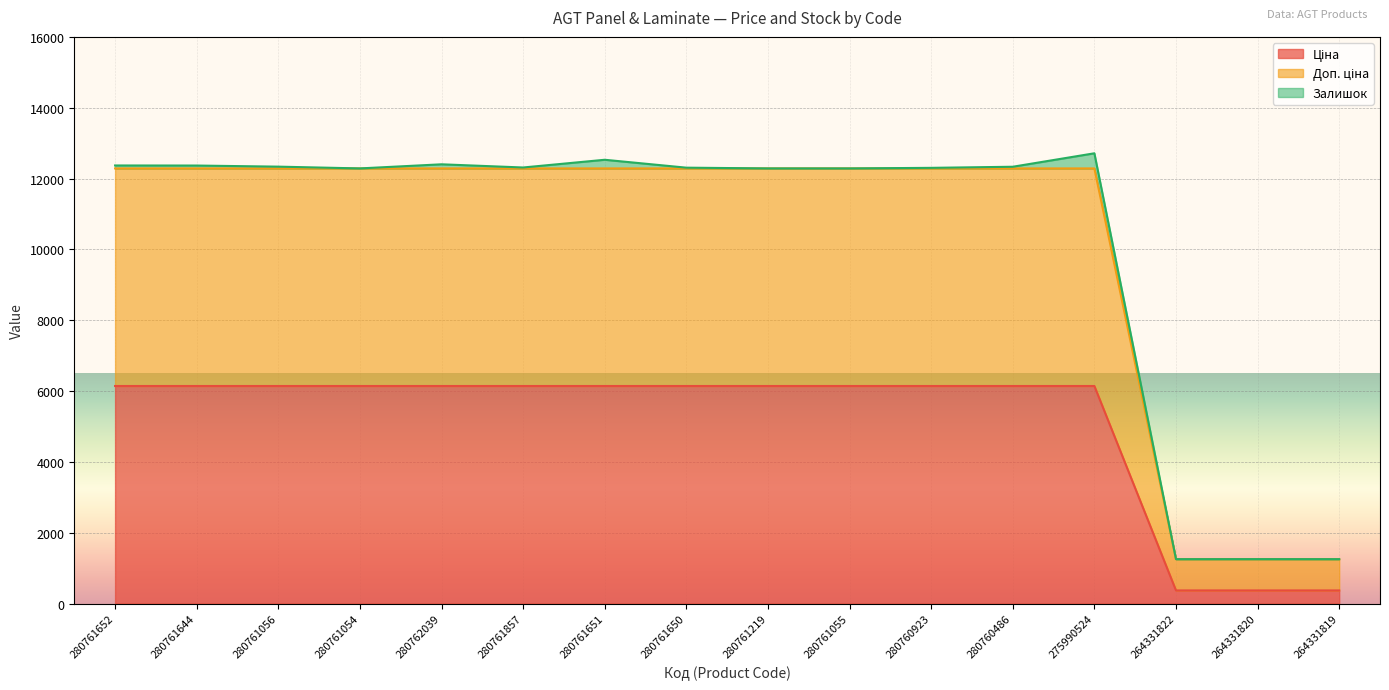

How many categories are shown in the chart?

16